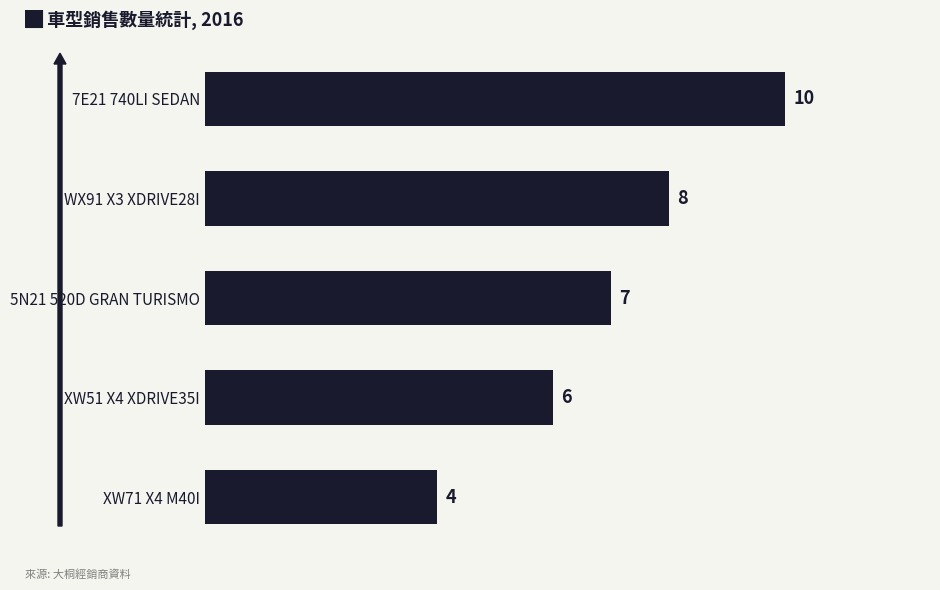

Reading bottom to top, list all the values displayed in this chart.

4	6	7	8	10